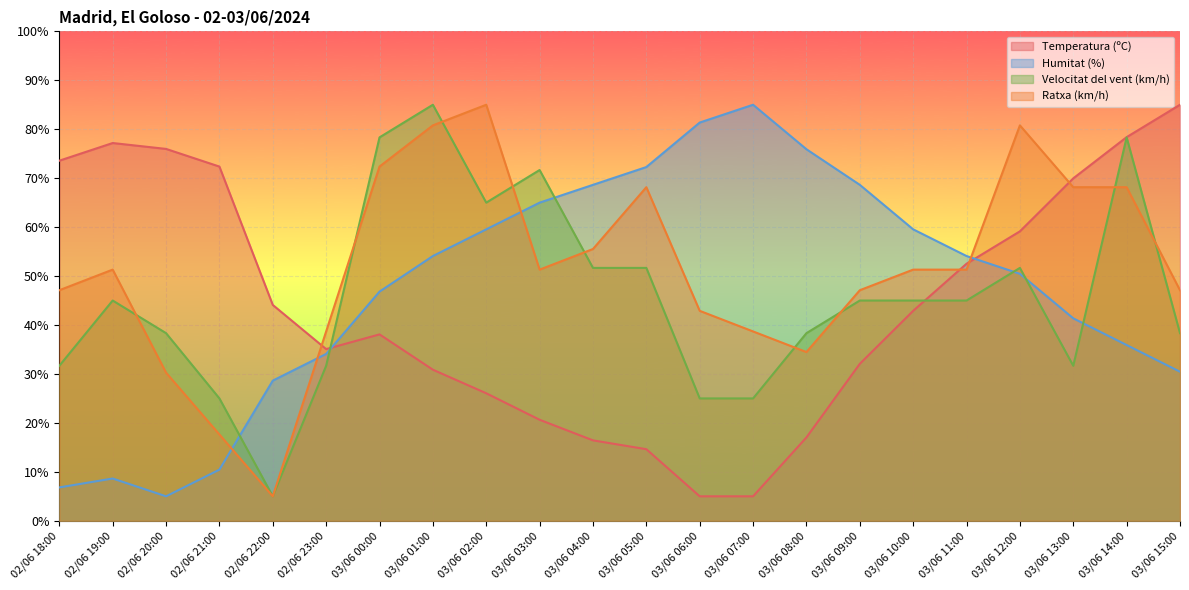

Reading left to right, list all the values displayed in this chart.

Temperatura (ºC): 73.6	77.2	76.0	72.4	44.1	35.1	38.1	30.9	26.1	20.6	16.4	14.6	5.0	5.0	17.0	32.1	42.9	52.5	59.1	70.0	78.4	85.0
Humitat (%): 6.8	8.6	5.0	10.5	28.6	34.1	46.8	54.1	59.5	65.0	68.6	72.3	81.4	85.0	75.9	68.6	59.5	54.1	50.5	41.4	35.9	30.5
Velocitat del vent (km/h): 31.7	45.0	38.3	25.0	5.0	31.7	78.3	85.0	65.0	71.7	51.7	51.7	25.0	25.0	38.3	45.0	45.0	45.0	51.7	31.7	78.3	38.3
Ratxa (km/h): 47.1	51.3	30.3	17.6	5.0	38.7	72.4	80.8	85.0	51.3	55.5	68.2	42.9	38.7	34.5	47.1	51.3	51.3	80.8	68.2	68.2	47.1